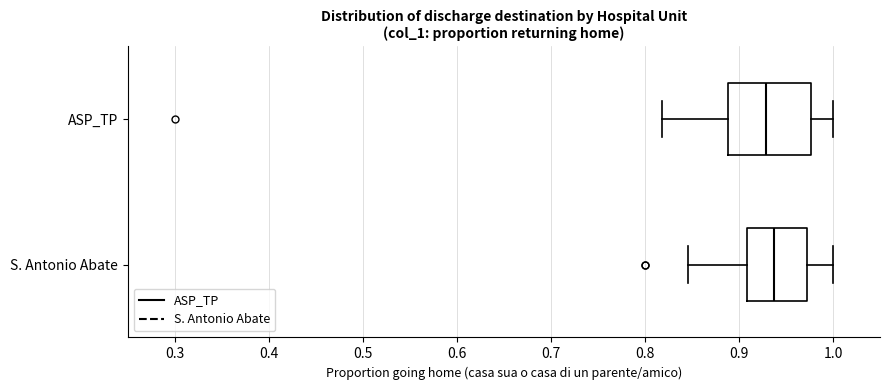

Comparing the boxes themselves (not the whiskers), which one is the widest?

ASP_TP